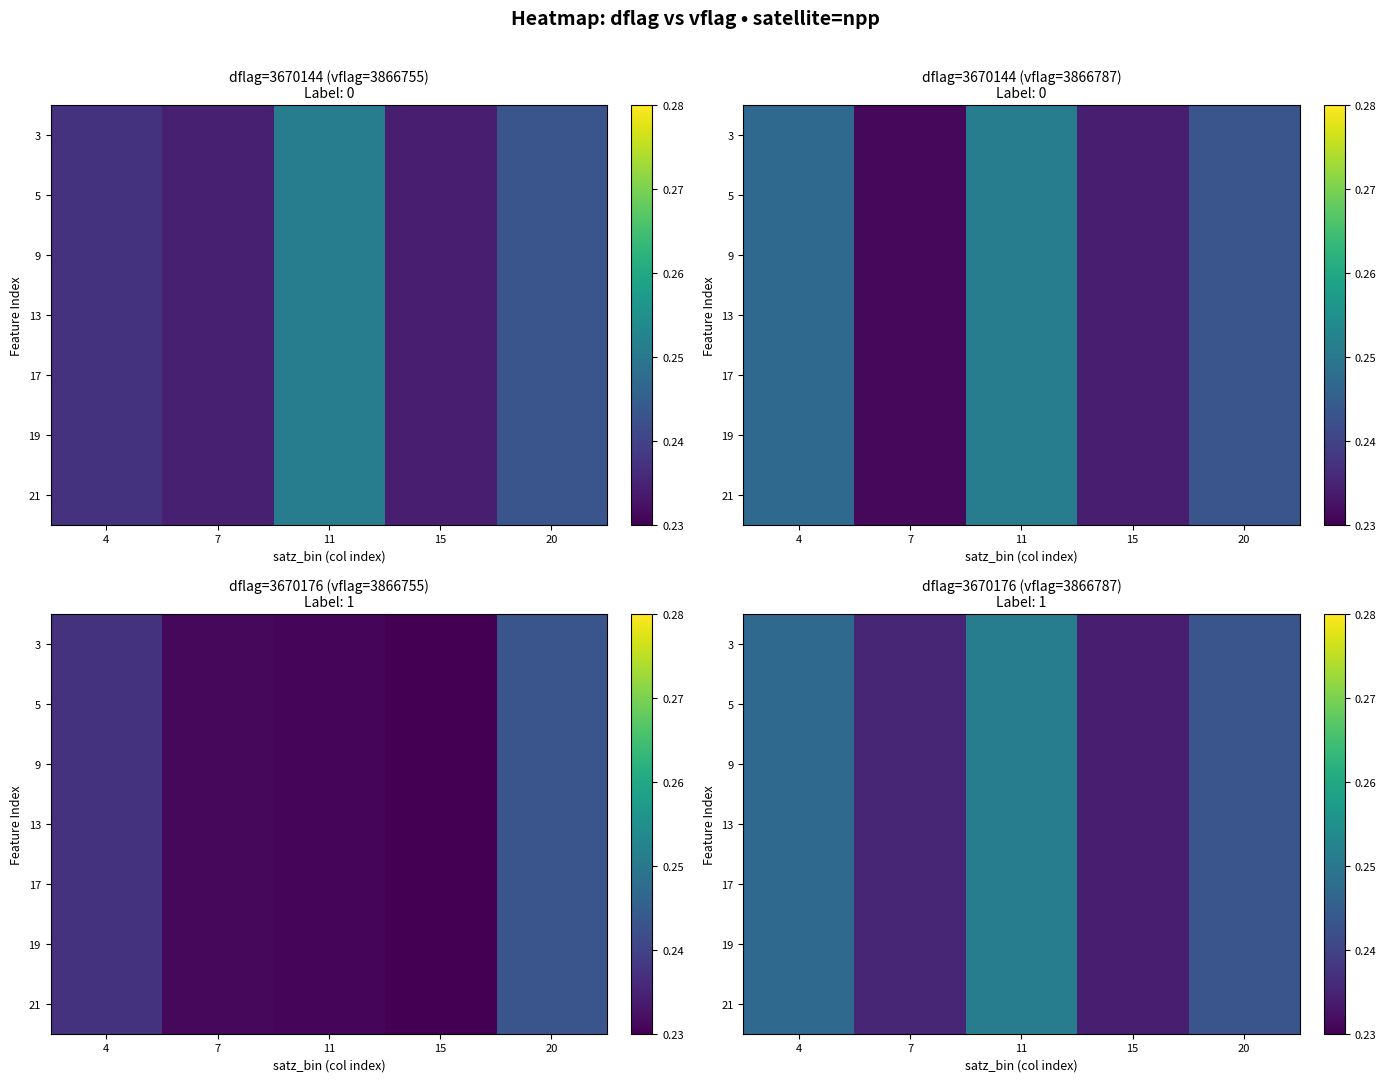

What is the total value across all series at 7?

1.6